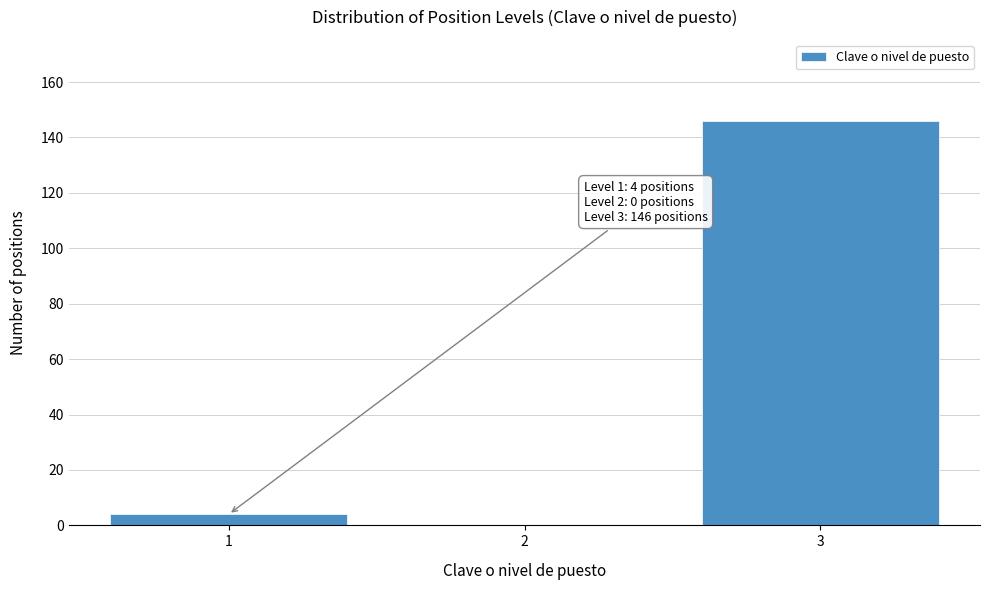

Reading left to right, list all the values displayed in this chart.

1=4	2=0	3=146